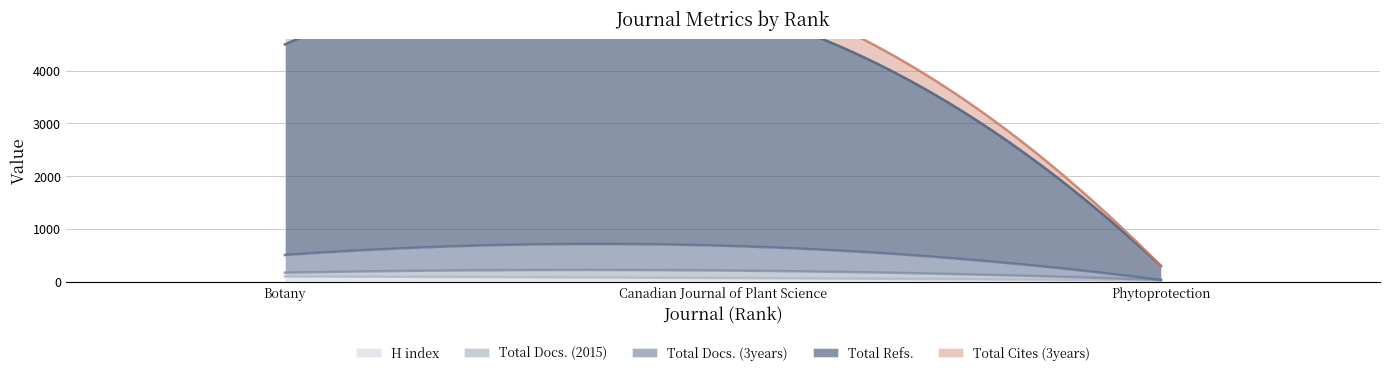

Does the chart display data point markers on the line(s)?

No